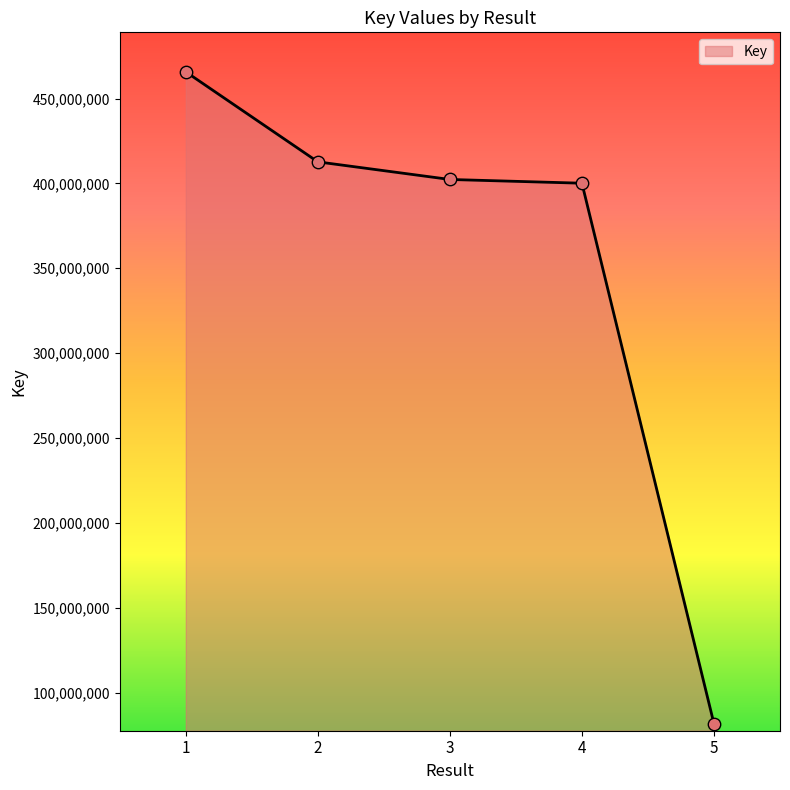

Which has a higher value, 2 or 4?

2